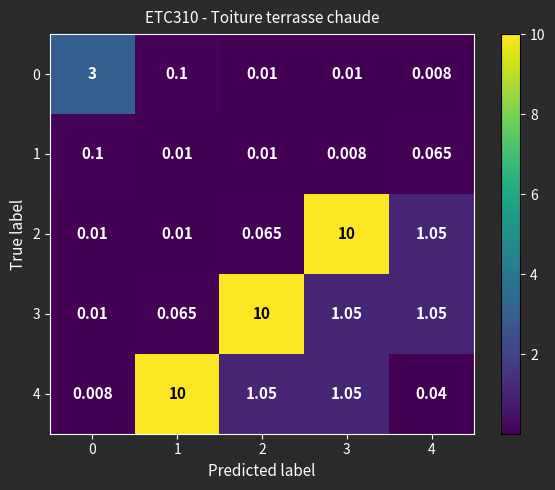

Is the value of 1 at 3 greater than the value of 4 at 3?

No